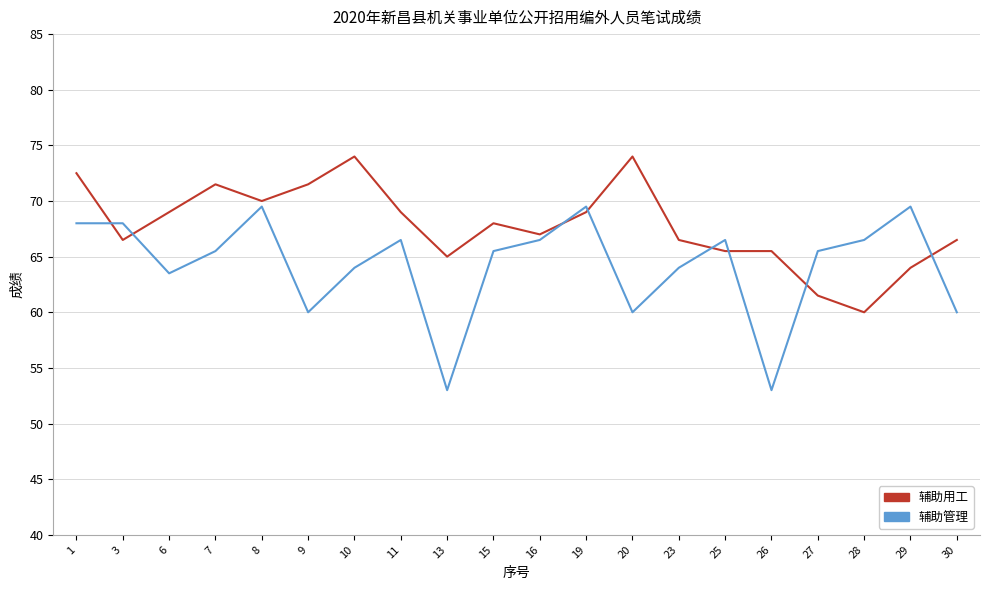

Which series changed the most between 6 and 20?

辅助用工